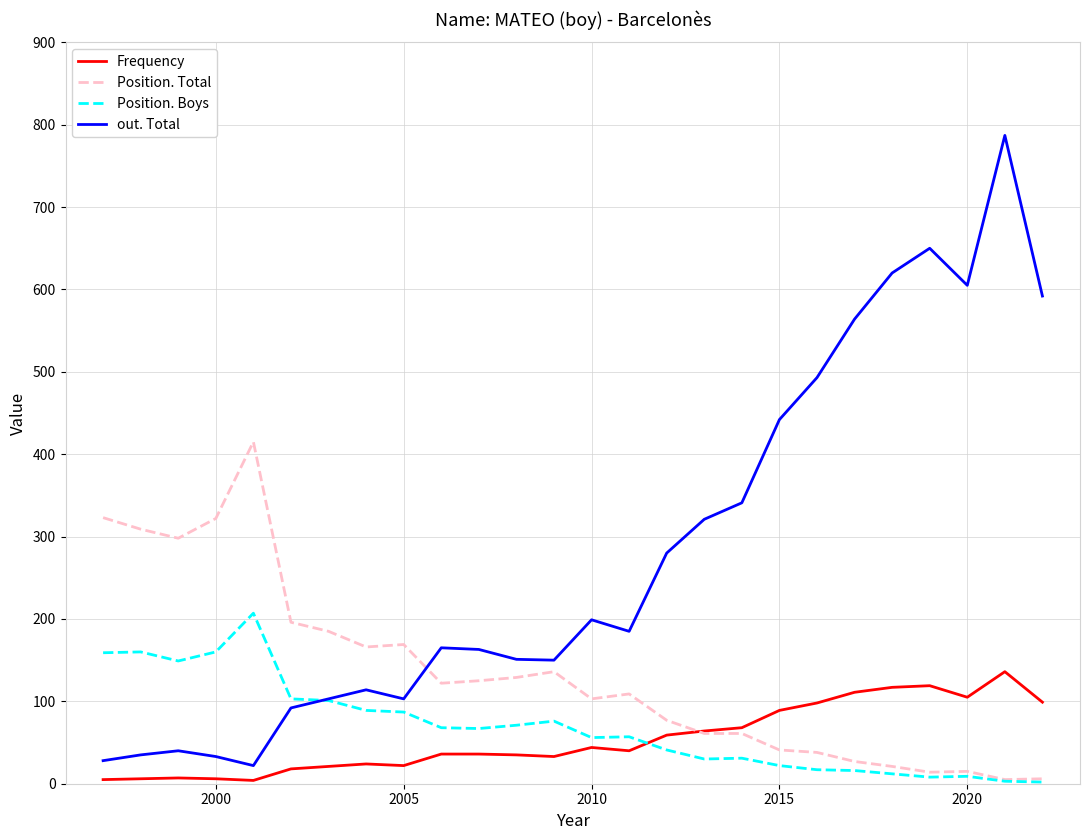

True or false: out. Total and Position. Total cross at least once.

True